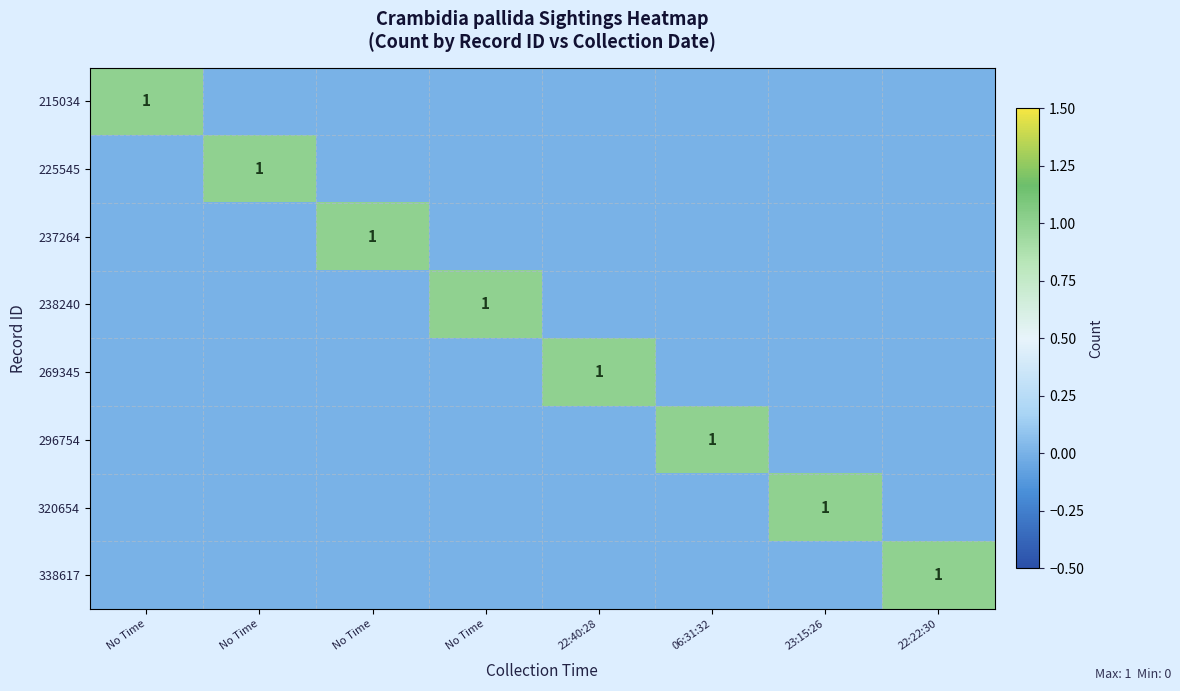

Is the value of 338617 at No Time greater than the value of 237264 at 06:31:32?

No